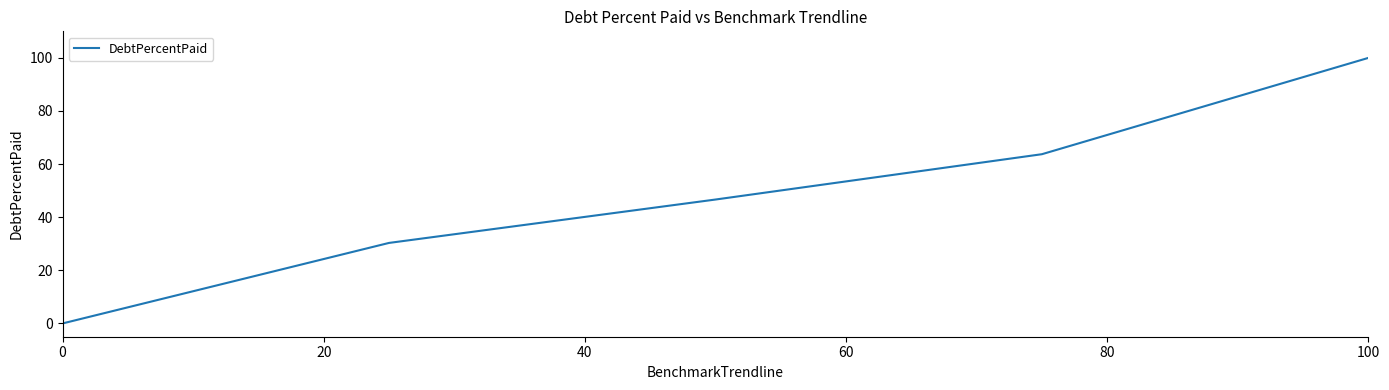

True or false: there are more than 1 points higher than both neighbors.

False